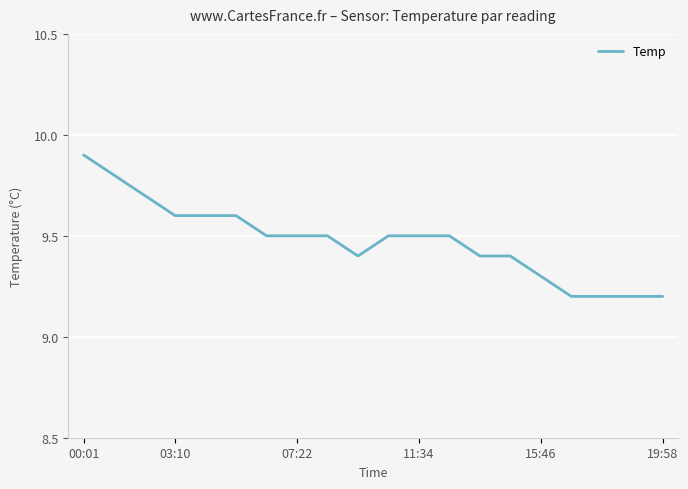

What is the greatest value displayed?

9.9